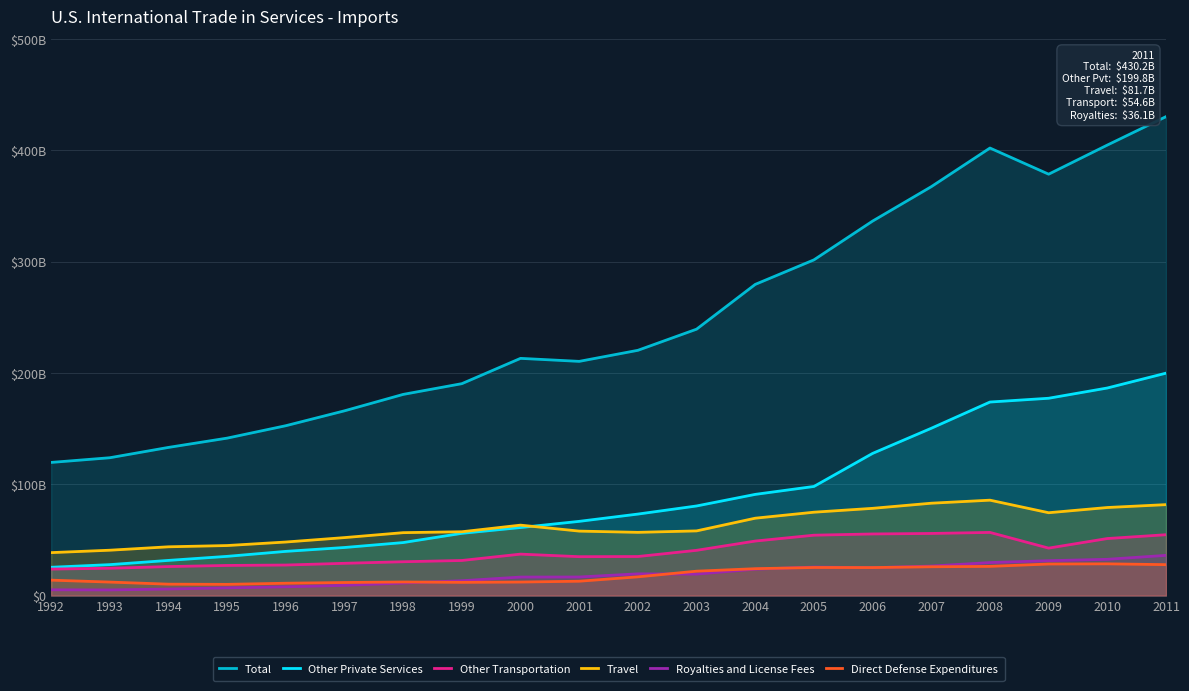

Which has a higher value, 1994 or 2000?

2000